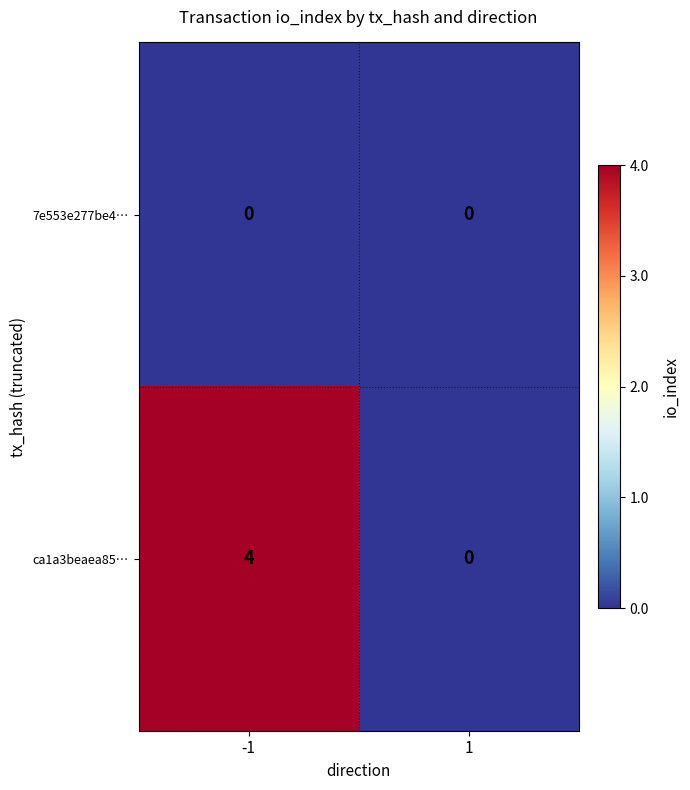

Count the number of data series in this chart.

2